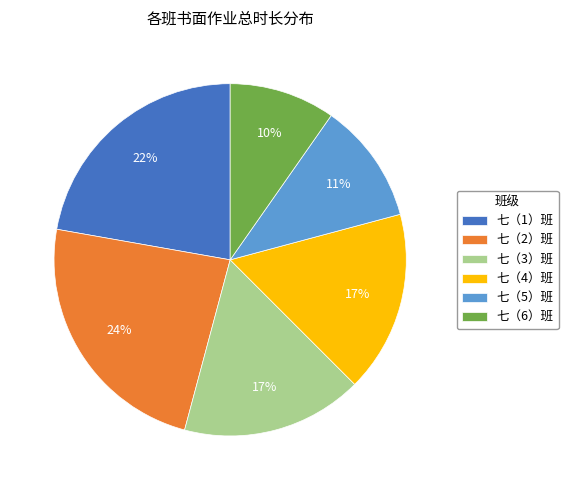

Is it true that 七（1）班 is 10% of the pie?

False